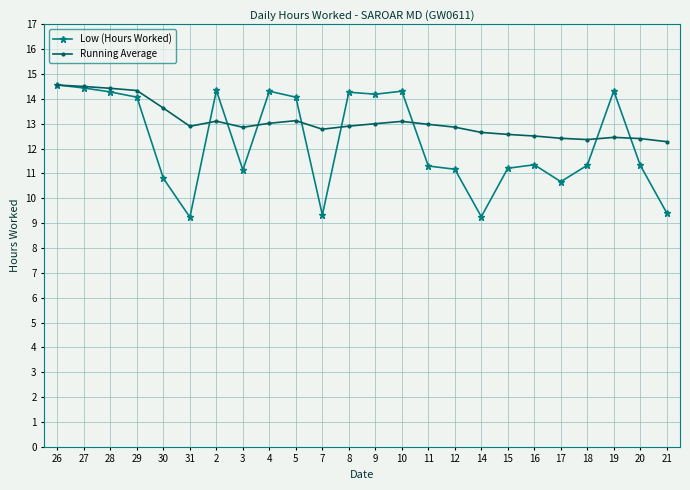

How many lines are shown in the chart?

2